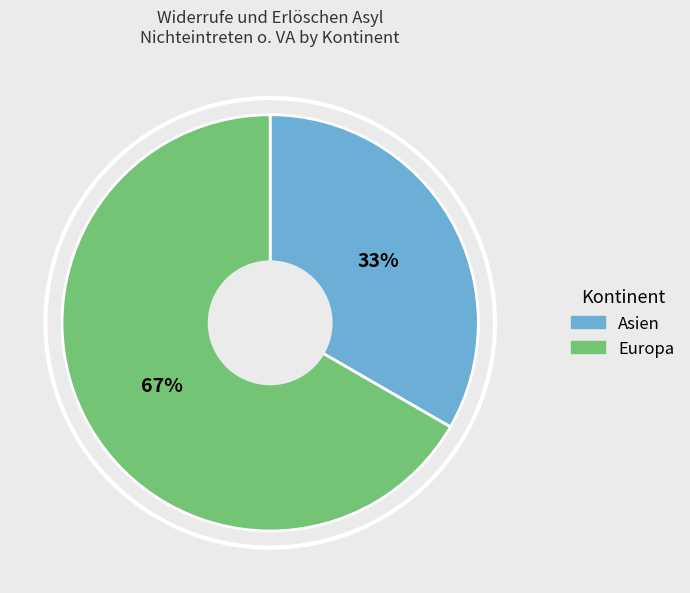

Does any single category account for the majority?

Yes